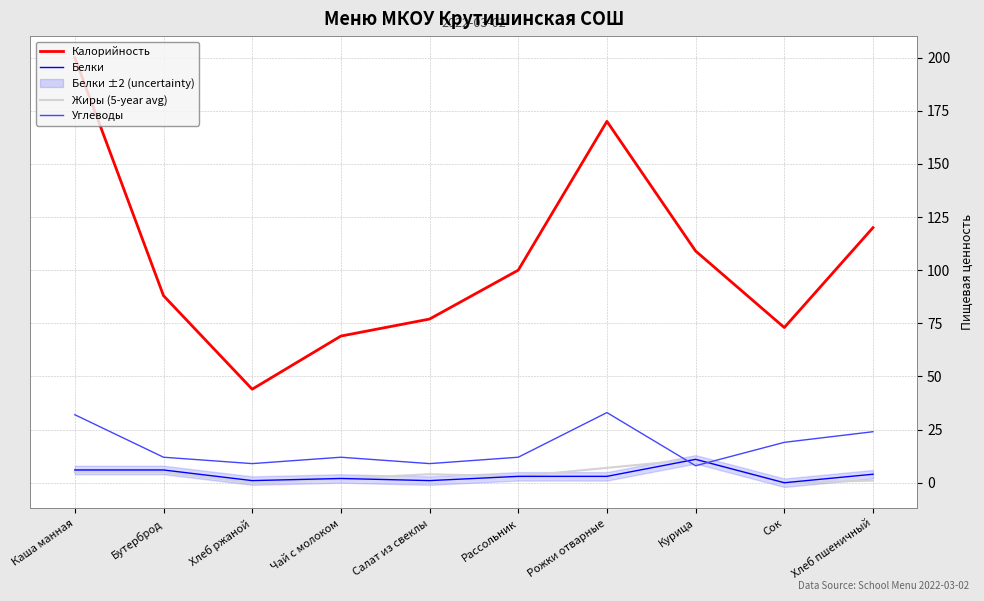

How many data points in Калорийность are less than 100?

5